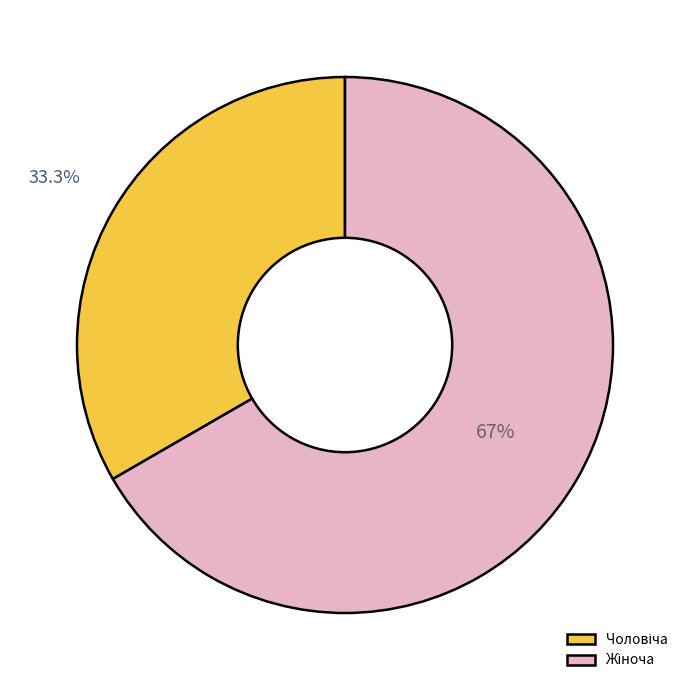

Is there a majority slice in this chart?

Yes